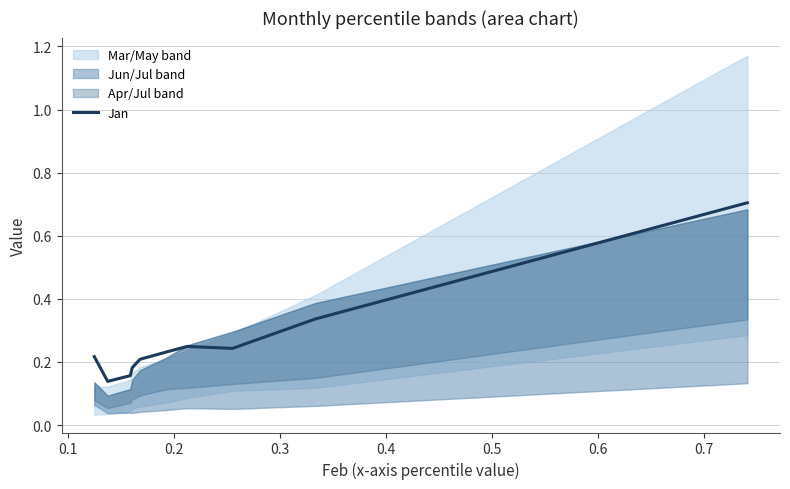

What is the highest value of the Jan series?

0.7